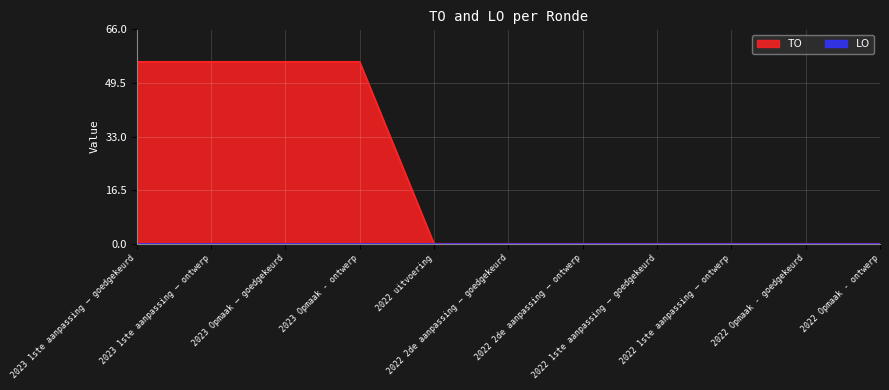

Reading left to right, extract all data points from this chart.

2023 1ste aanpassing – goedgekeurd=56	2023 1ste aanpassing – ontwerp=56	2023 Opmaak – goedgekeurd=56	2023 Opmaak - ontwerp=56	2022 uitvoering=0	2022 2de aanpassing – goedgekeurd=0	2022 2de aanpassing – ontwerp=0	2022 1ste aanpassing – goedgekeurd=0	2022 1ste aanpassing – ontwerp=0	2022 Opmaak - goedgekeurd=0	2022 Opmaak - ontwerp=0